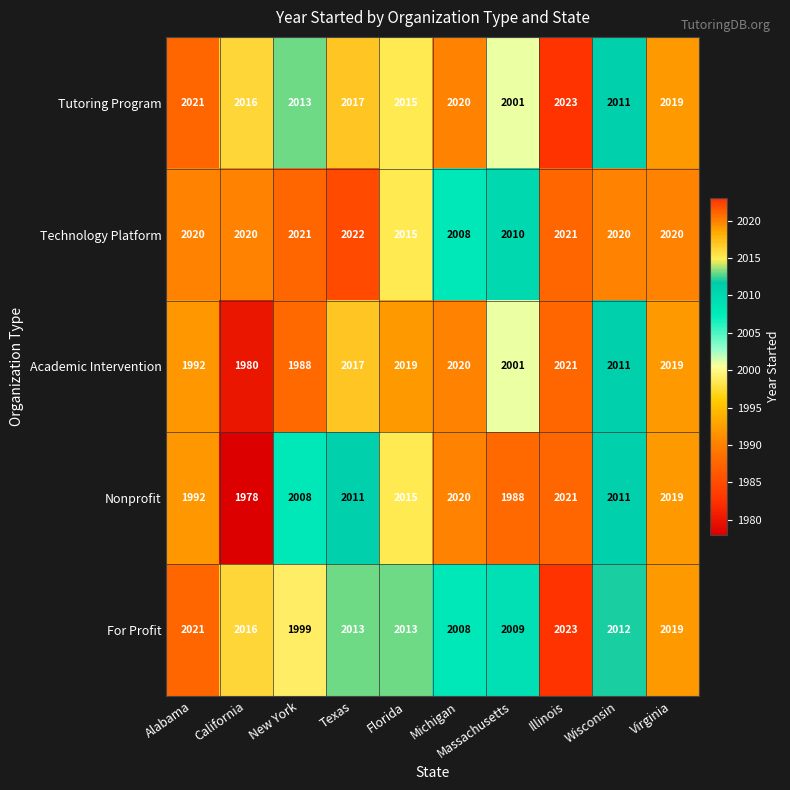

What is the difference between the highest and lowest values at Wisconsin?

9